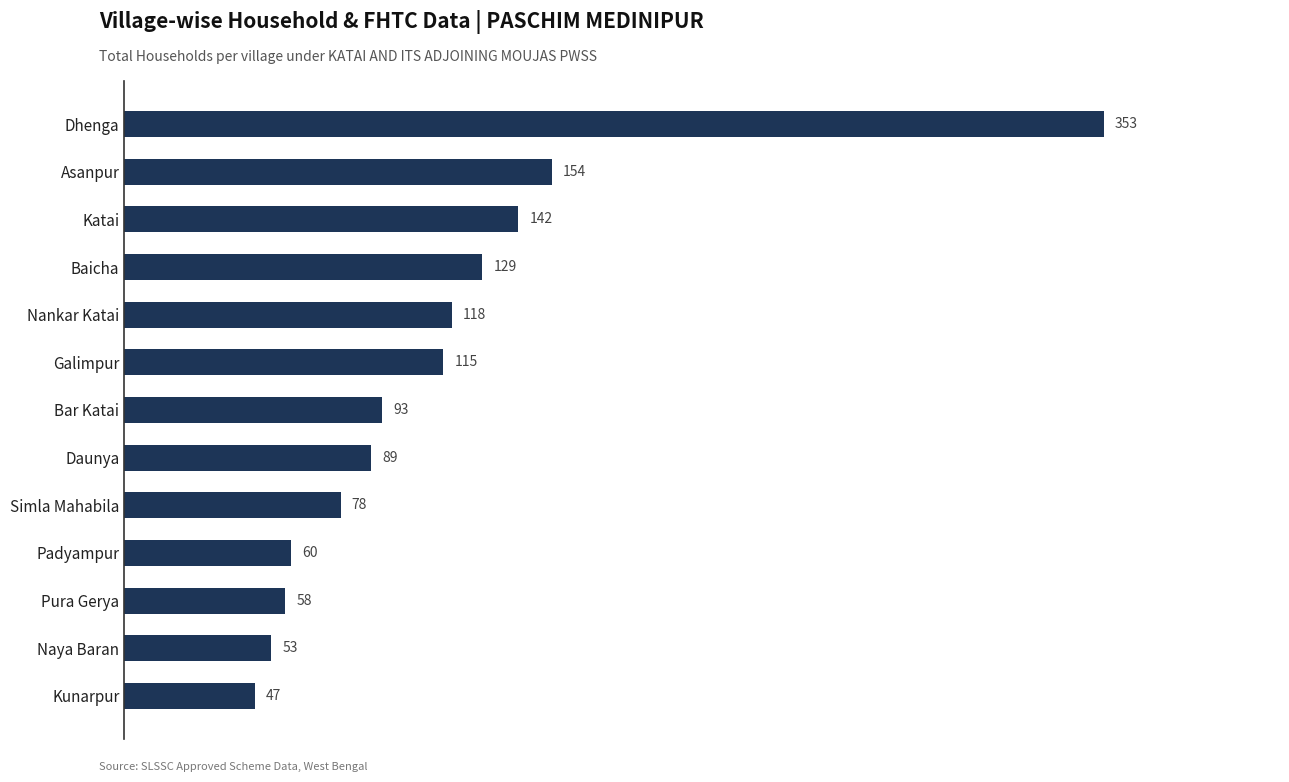

What is the greatest value displayed?

353